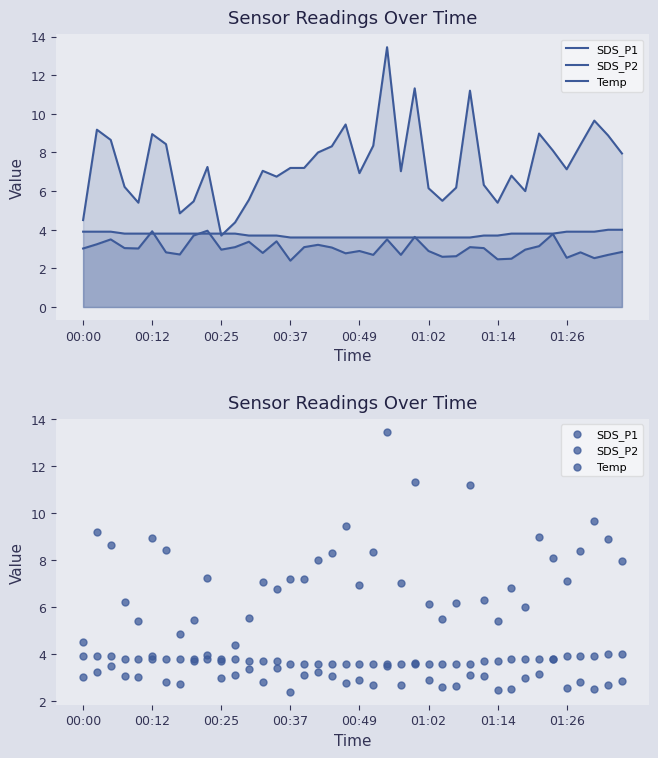

At how many categories does at least one series exceed 5?

36